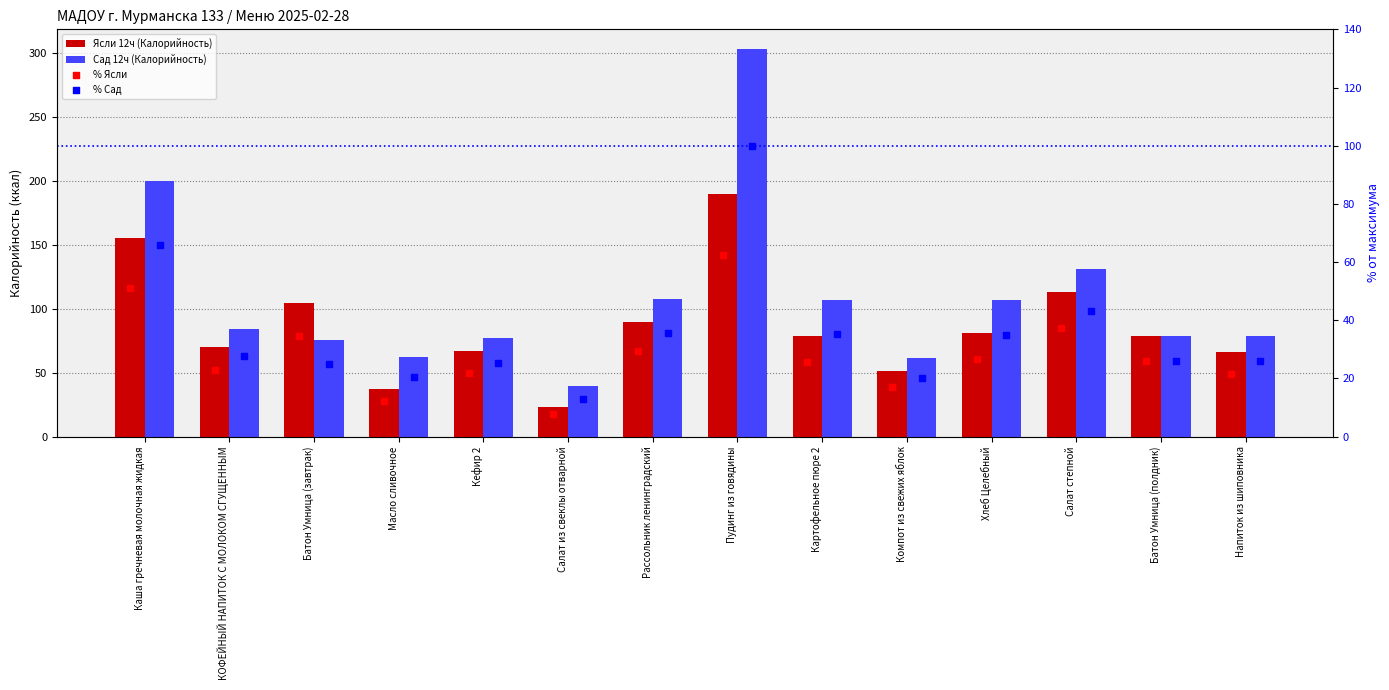

What are all the series names shown in the legend?

Ясли 12ч (Калорийность), Сад 12ч (Калорийность), % Ясли, % Сад